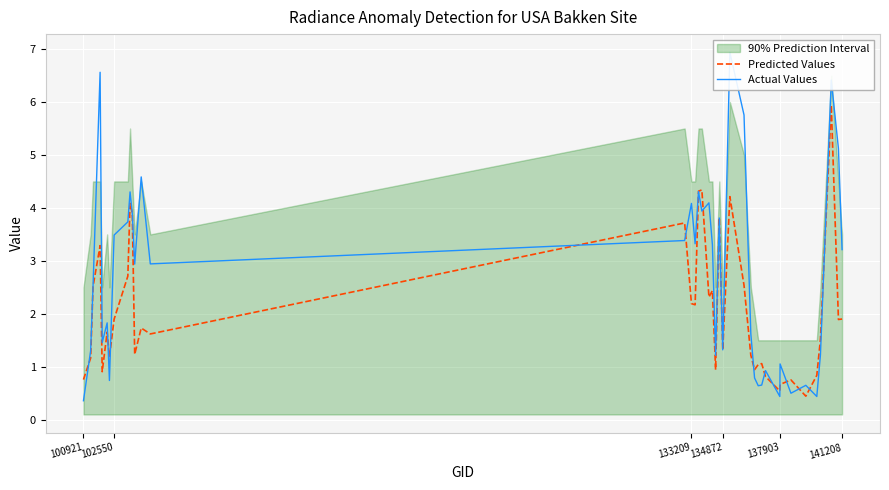

What is the minimum value shown in the chart?

0.4